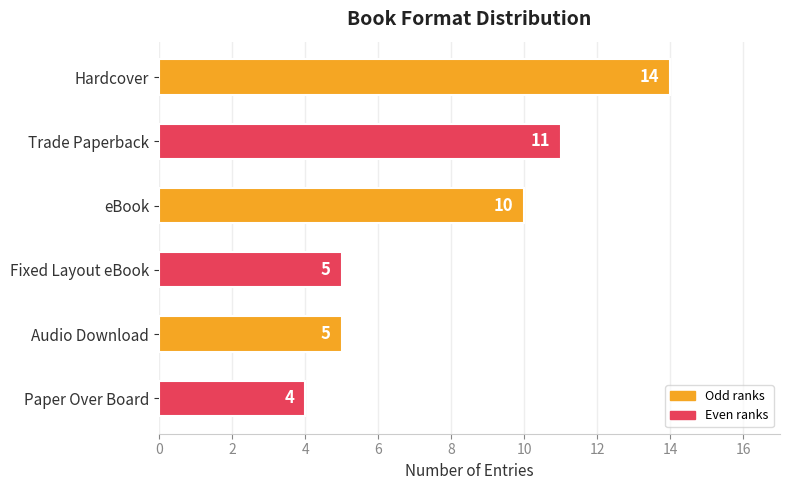

At which label is the value closest to 9?

eBook